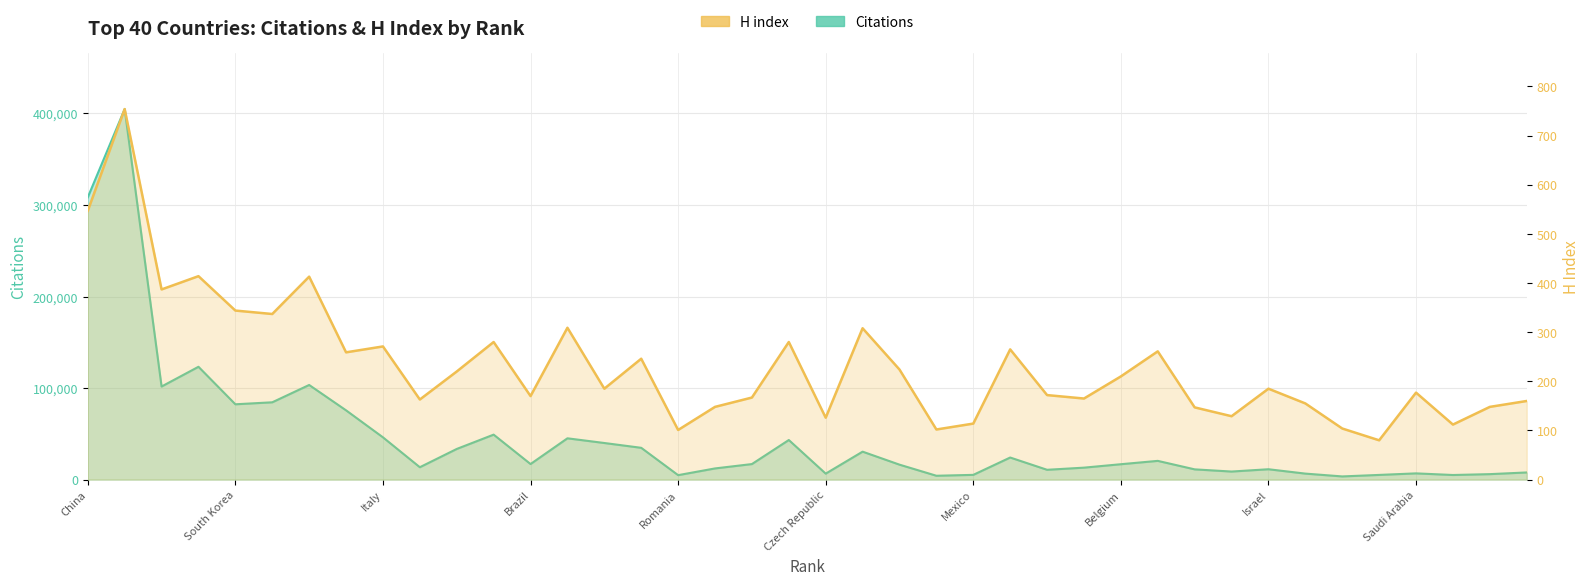

Reading right to left, list all the values displayed in this chart.

Citations: 7821	5978	5040	6814	5126	3481	6560	11329	8810	11203	20469	16818	13065	10727	24130	5191	4212	16335	30540	6536	43255	16981	12214	4871	34741	39992	45117	17007	49130	33493	13532	46186	75676	103379	84453	82288	123253	101687	404760	308355
H index: 160	148	112	177	80	104	155	185	129	147	261	210	165	172	265	114	102	224	308	126	280	167	148	101	246	185	309	170	280	220	163	271	259	413	337	344	414	387	754	547